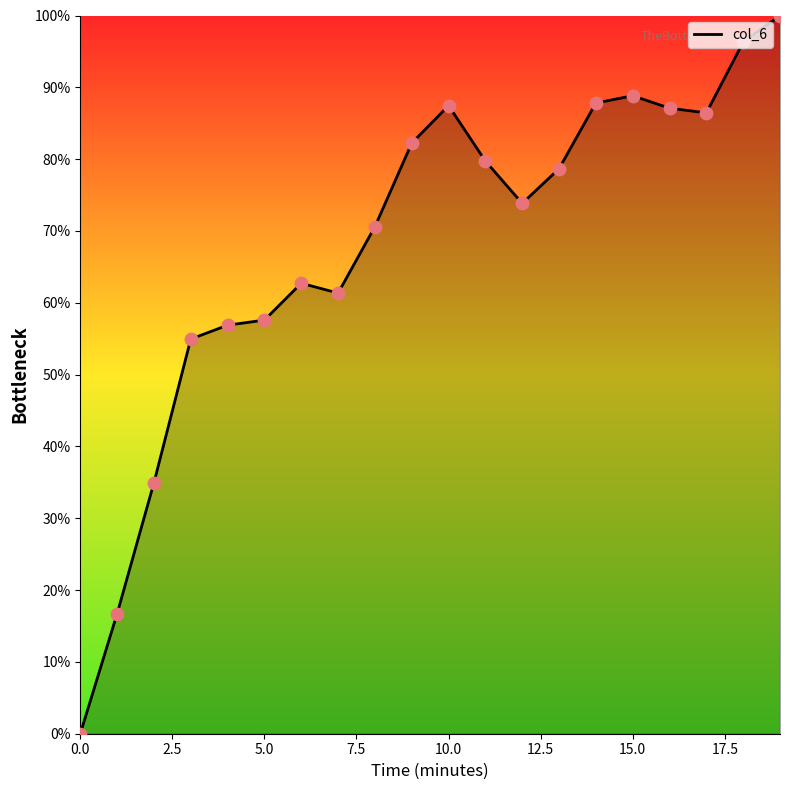

What is the greatest value displayed?

100.0